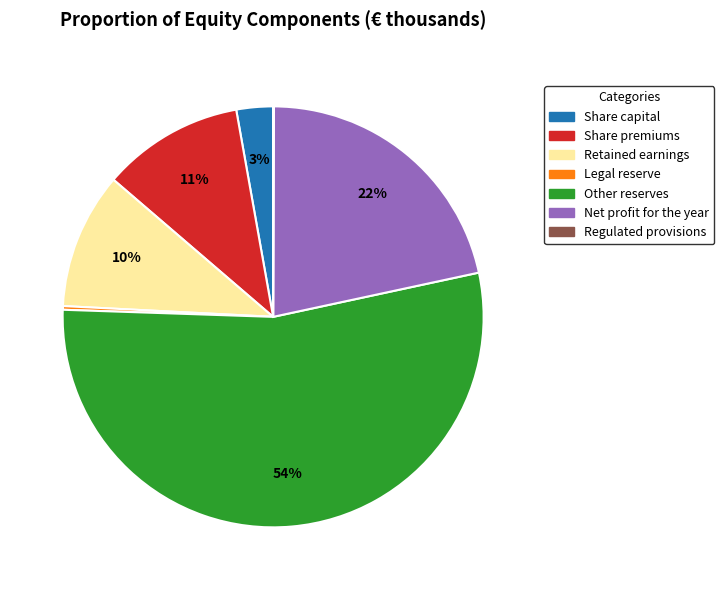

Is it true that Share premiums is 11% of the pie?

True